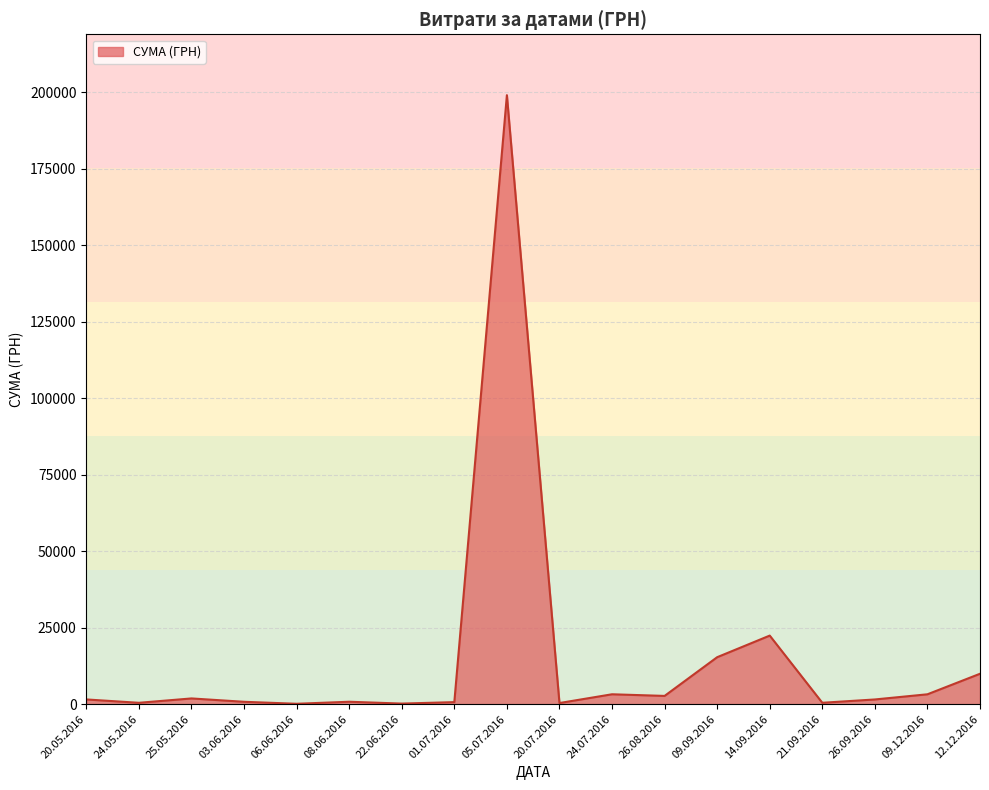

The value at 14.09.2016 is 22400.6. True or false?

True